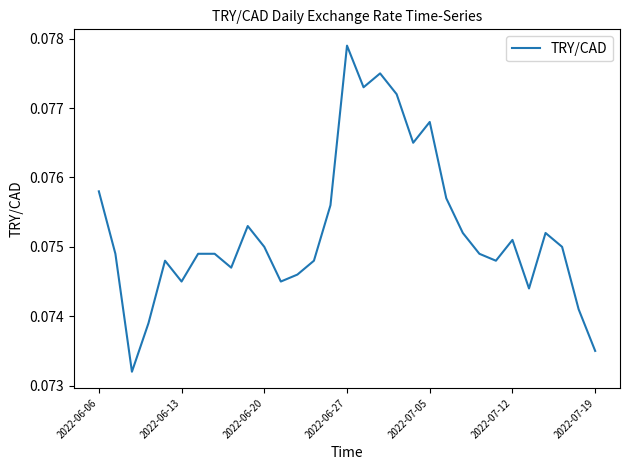

Does the chart have visible grid lines?

No